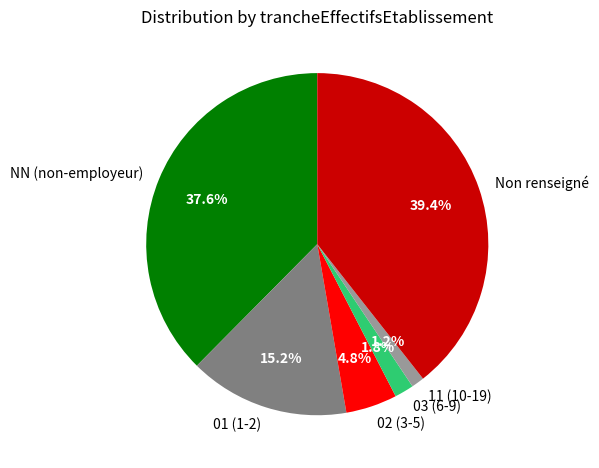

Is Non renseigné the majority of the pie?

No